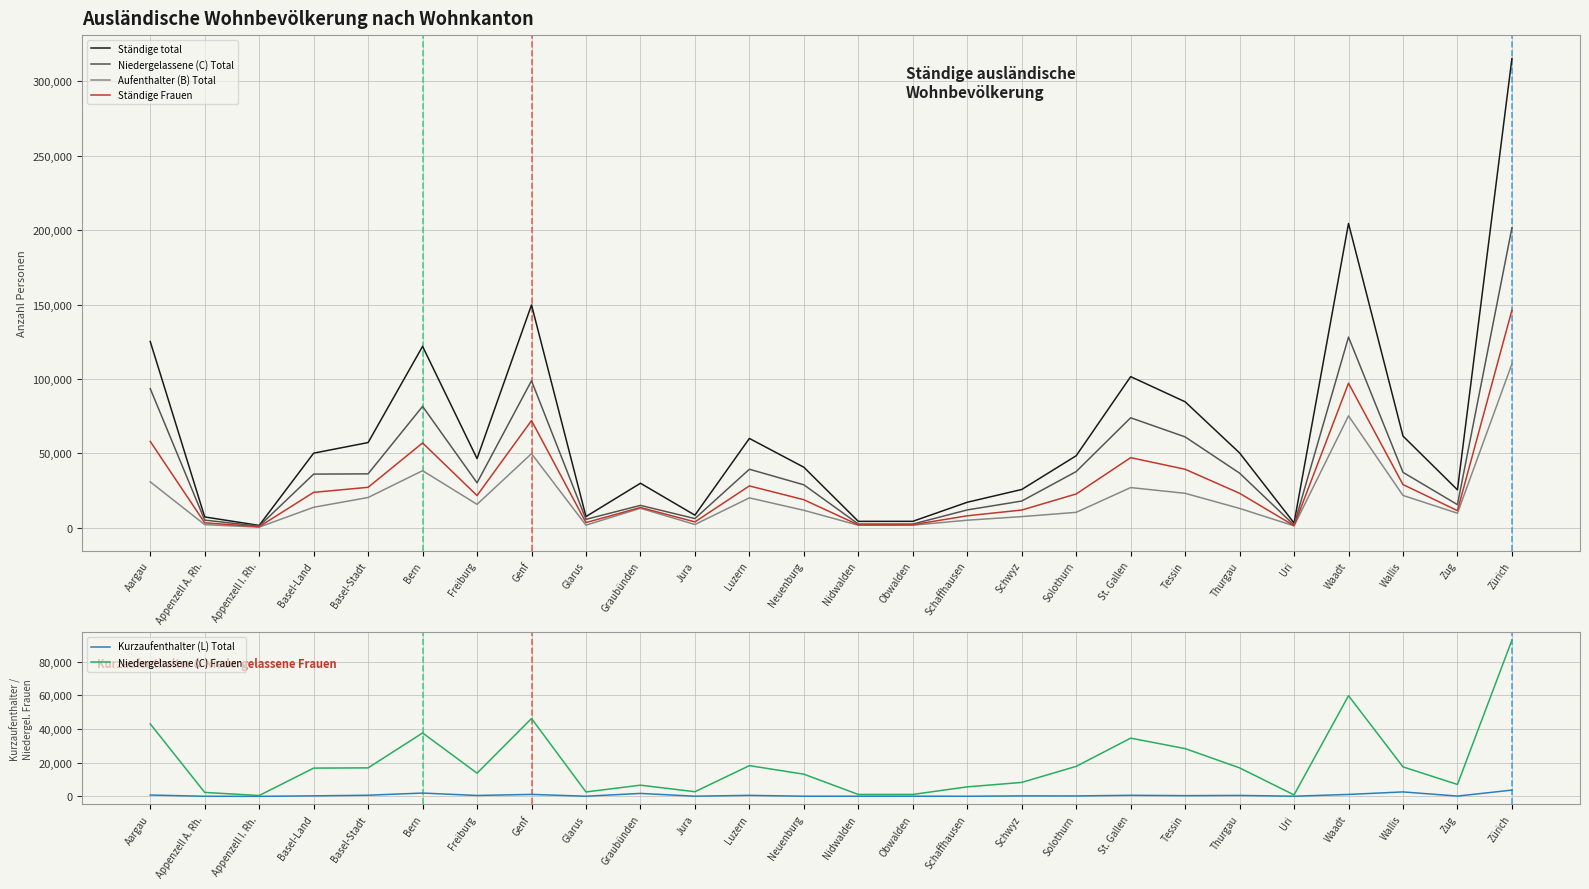

Where is the first local maximum for Ständige Frauen?

Bern